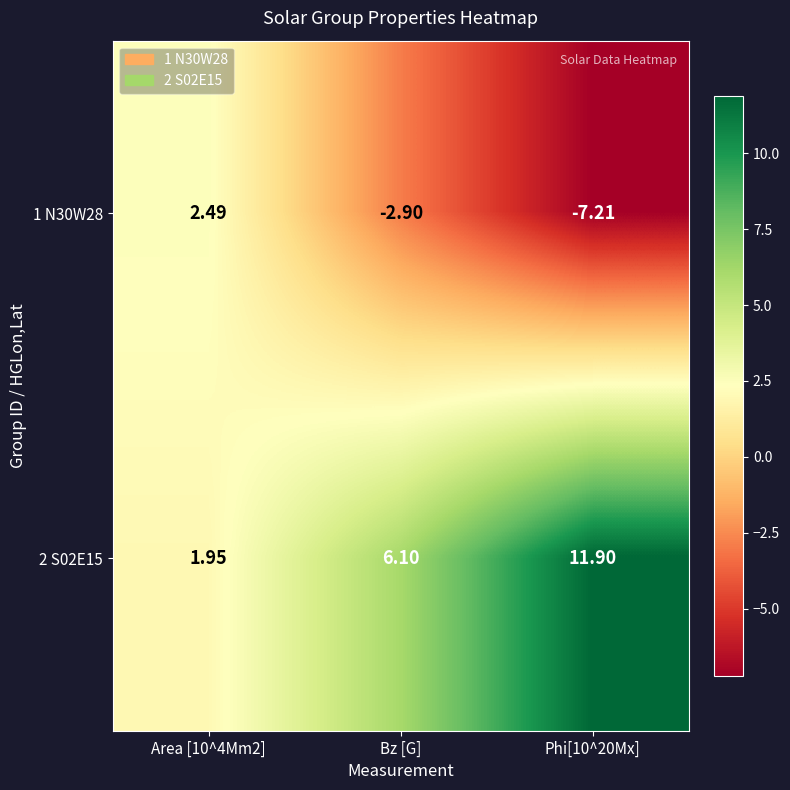

How many values in 1 N30W28 are above zero?

1